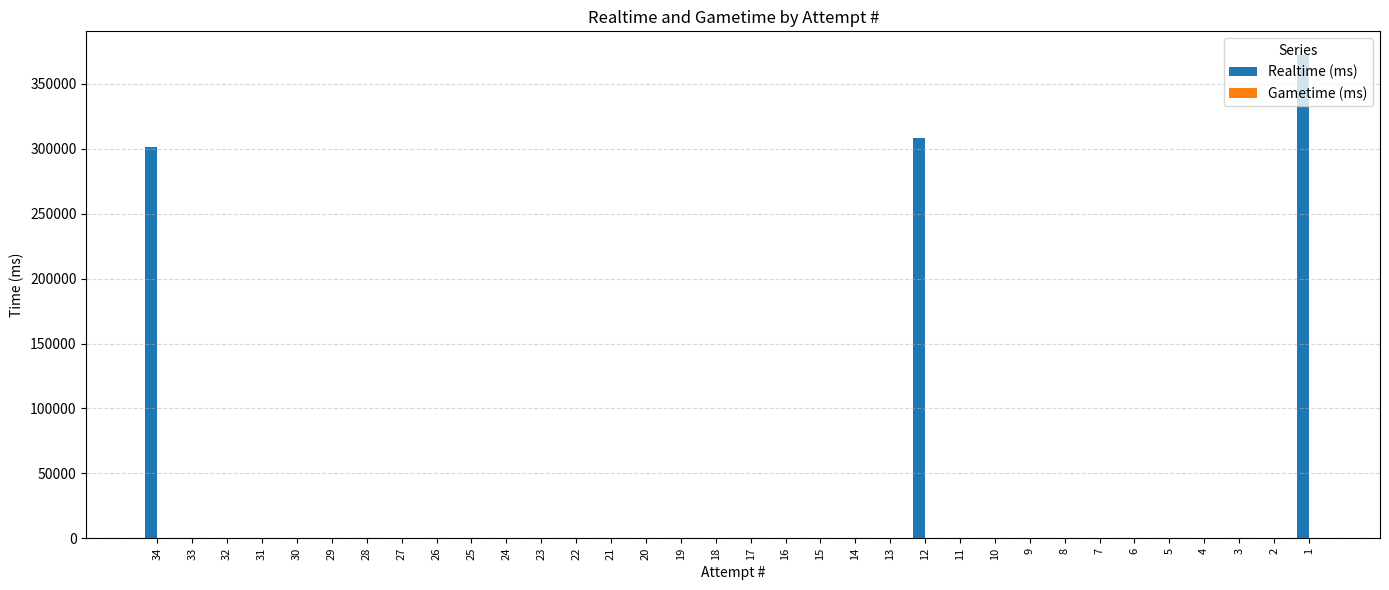

How many categories are shown in the chart?

34